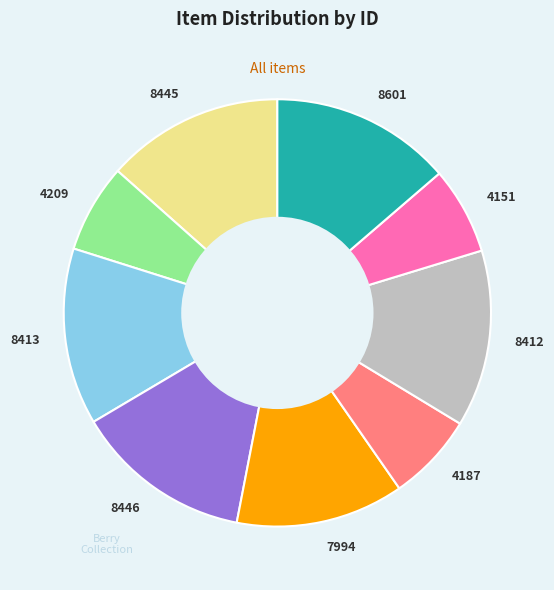

Which has a higher value, 4151 or 7994?

7994